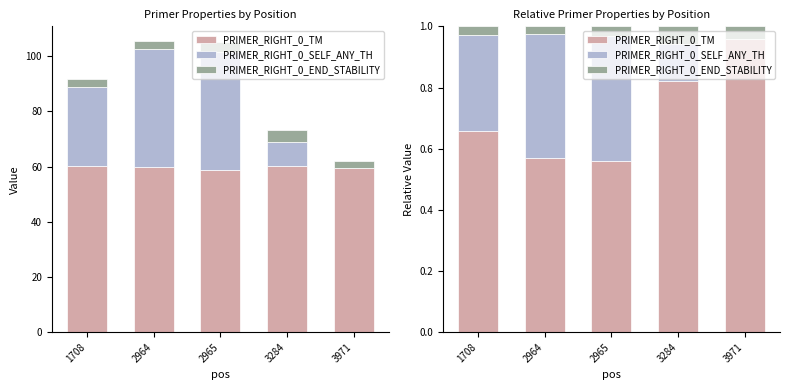

What is the difference between the maximum and second lowest values in the PRIMER_RIGHT_0_TM series?

0.4